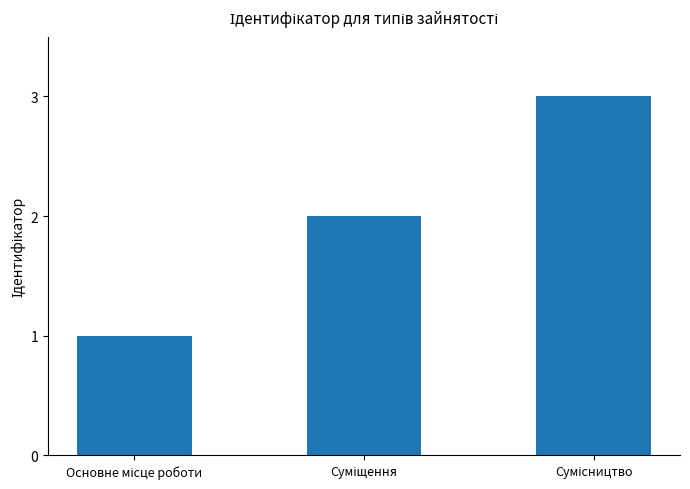

What is the sum of all values?

6